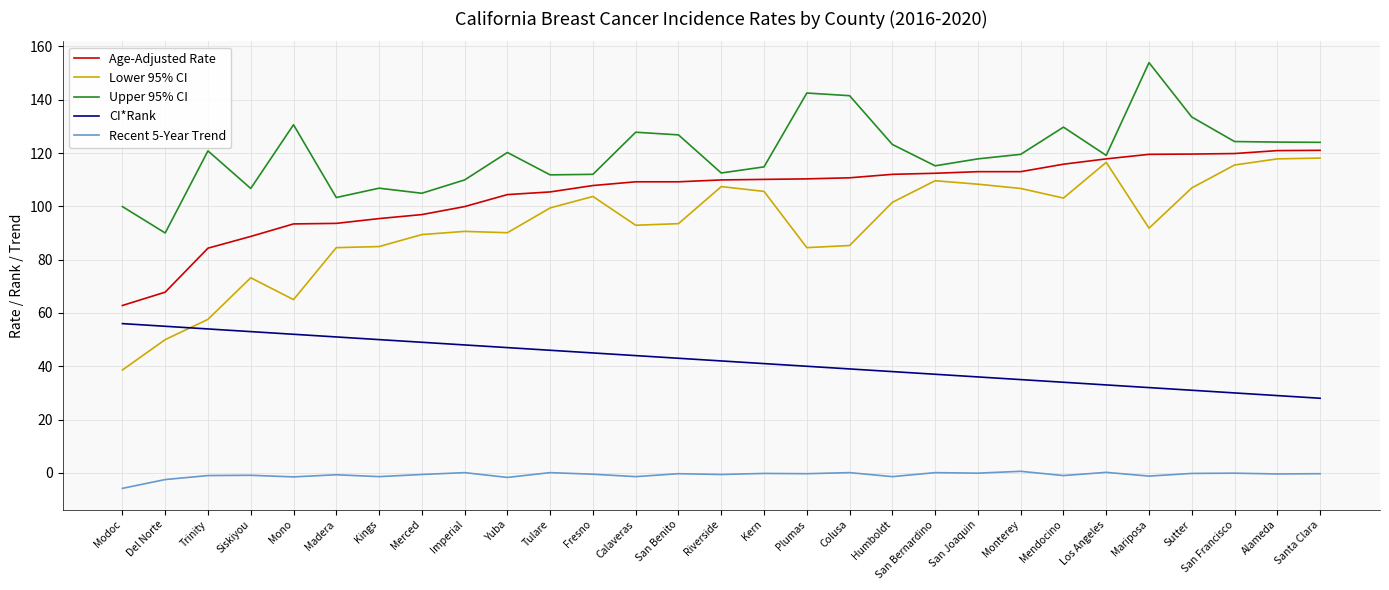

True or false: Recent 5-Year Trend and Age-Adjusted Rate cross at least once.

False